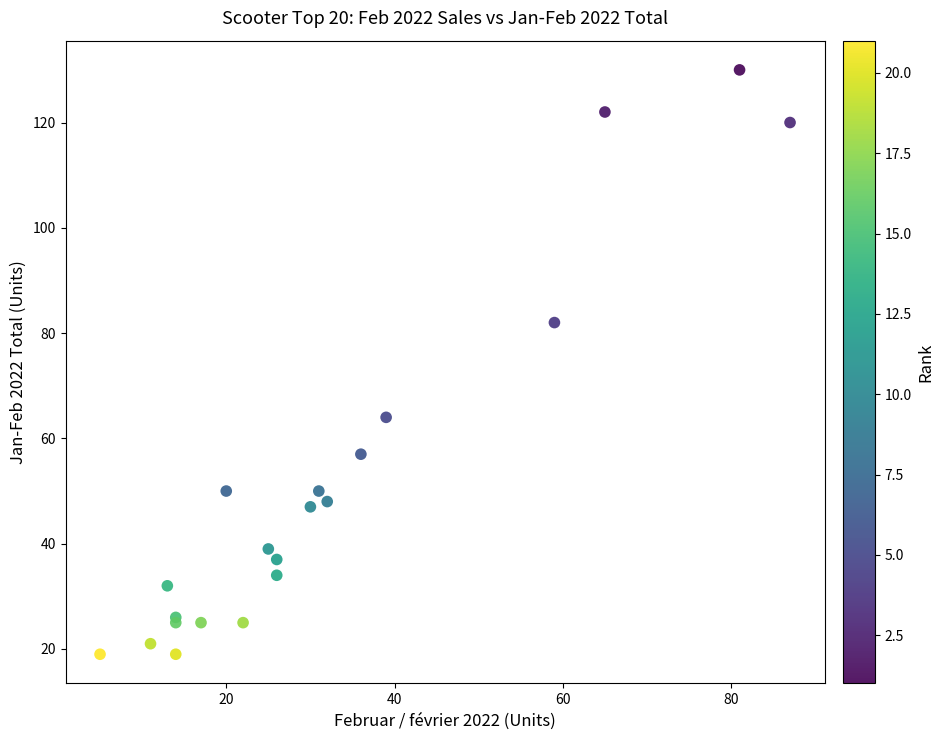

What Y value in the scatter plot is closest to 74?

82